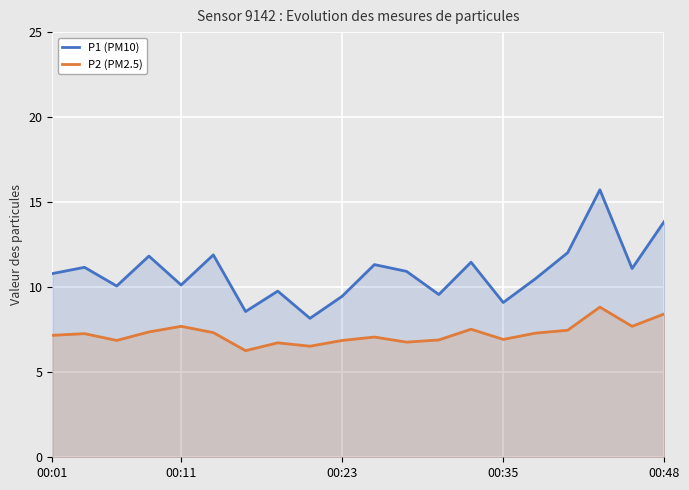

What value does the P2 (PM2.5) series have at 12?

6.9